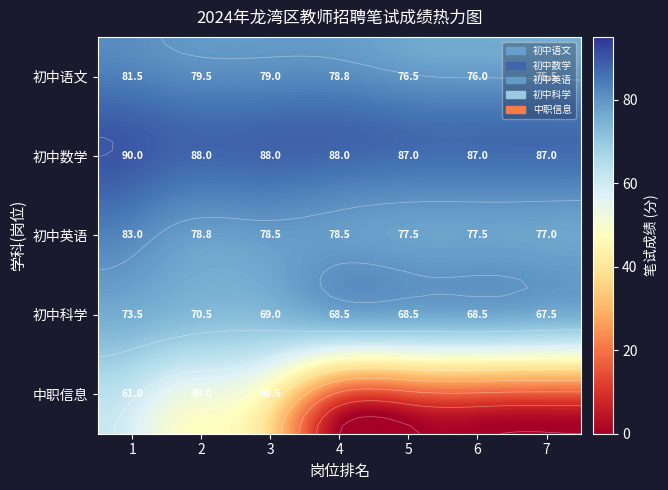

How many data points in 初中英语 are above 78?

4